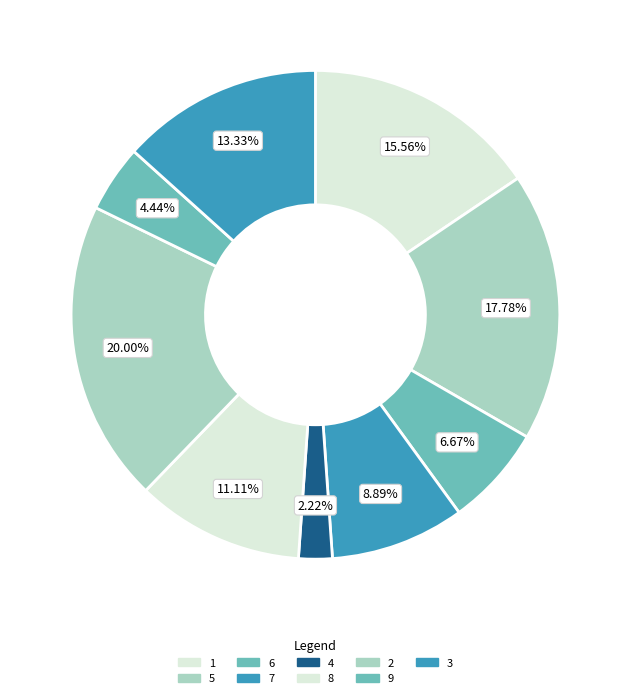

To the nearest percent, what portion does 8 represent?

11%